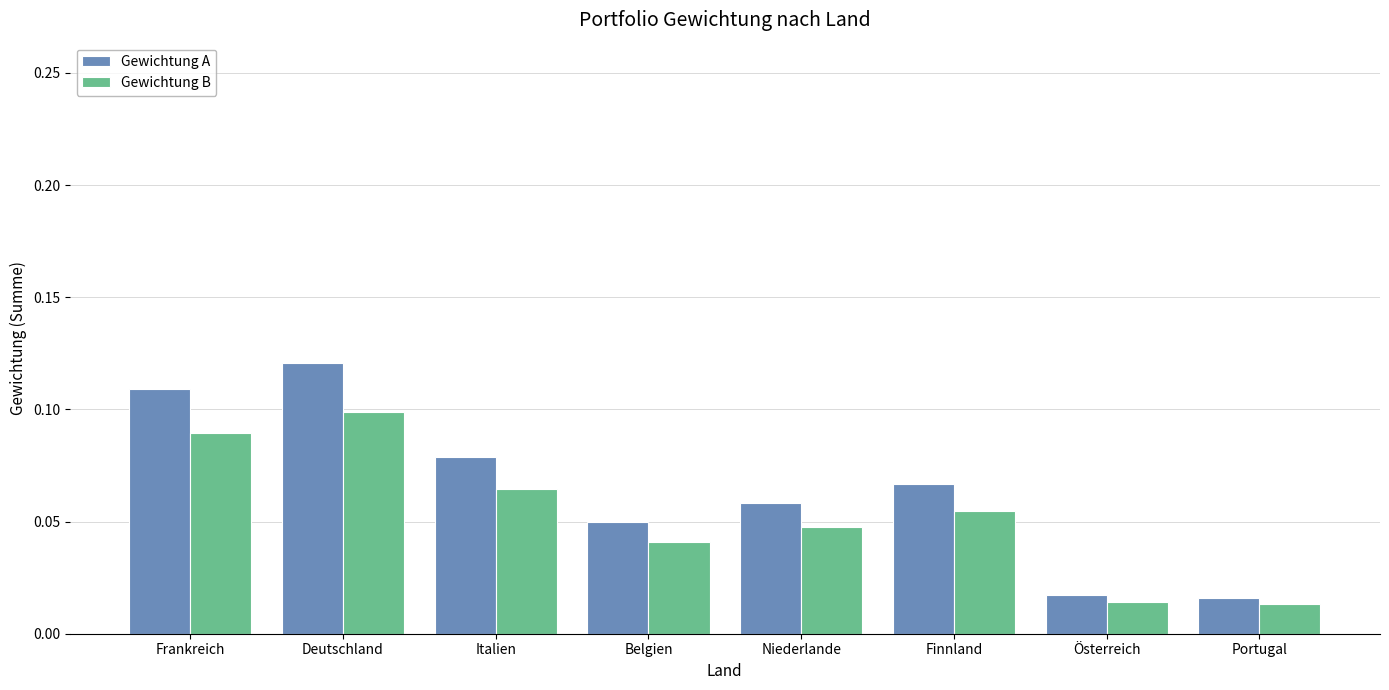

Between Frankreich and Niederlande, which series saw the biggest shift?

Gewichtung A